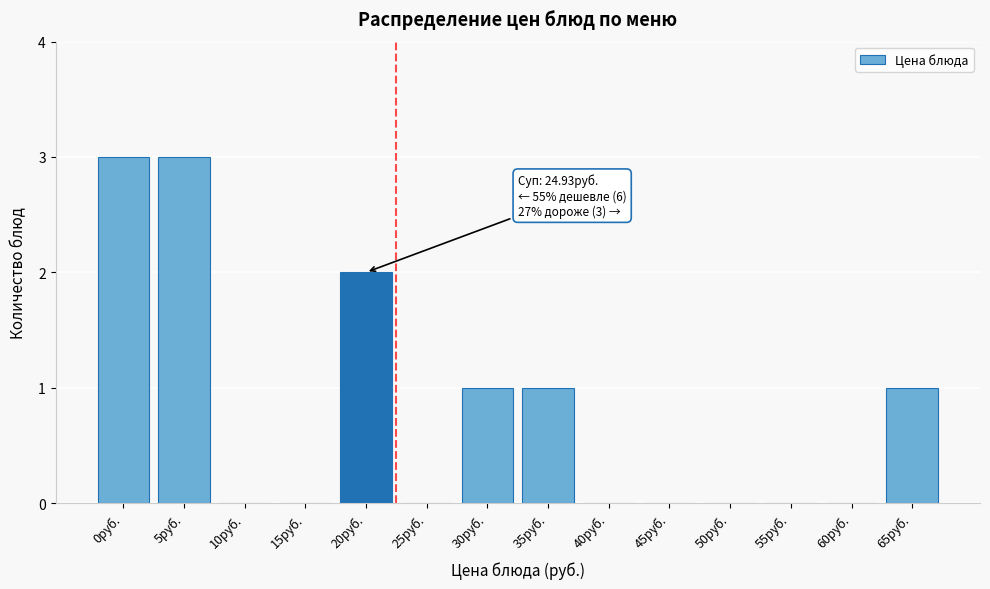

Reading left to right, transcribe all the data shown in this chart.

0руб.=3	5руб.=3	10руб.=0	15руб.=0	20руб.=2	25руб.=0	30руб.=1	35руб.=1	40руб.=0	45руб.=0	50руб.=0	55руб.=0	60руб.=0	65руб.=1